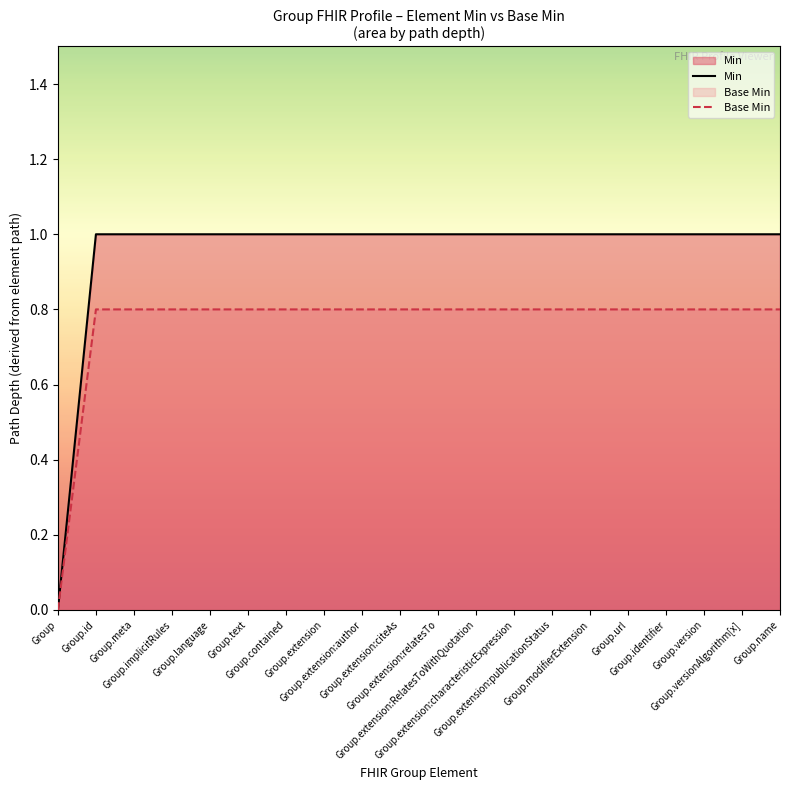

What are all the series names shown in the legend?

Min, Base Min